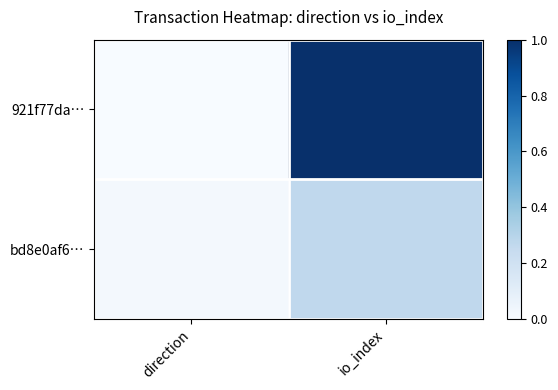

How many categories are shown in the chart?

2